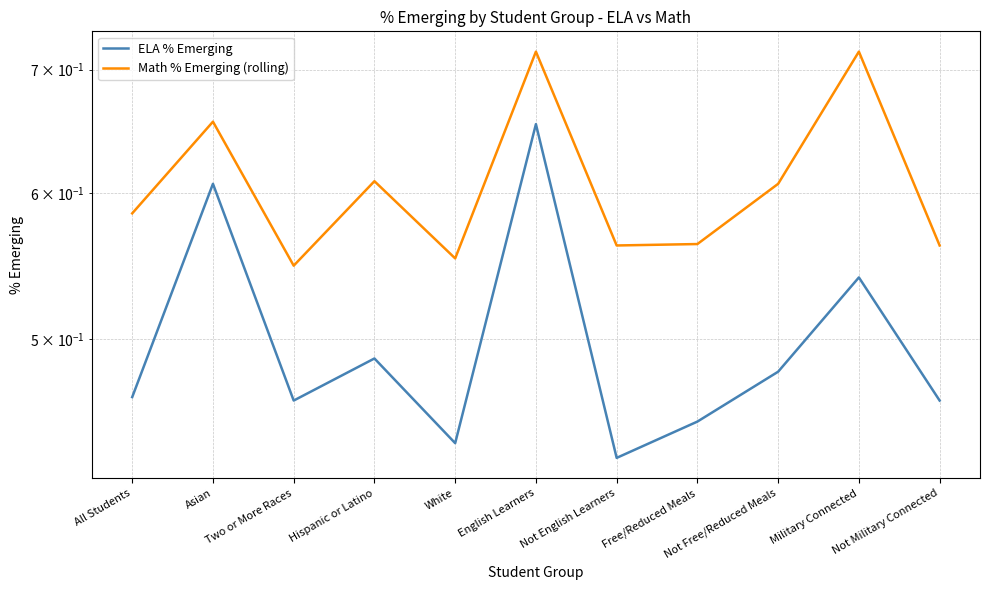

What position from the left is Free/Reduced Meals?

8